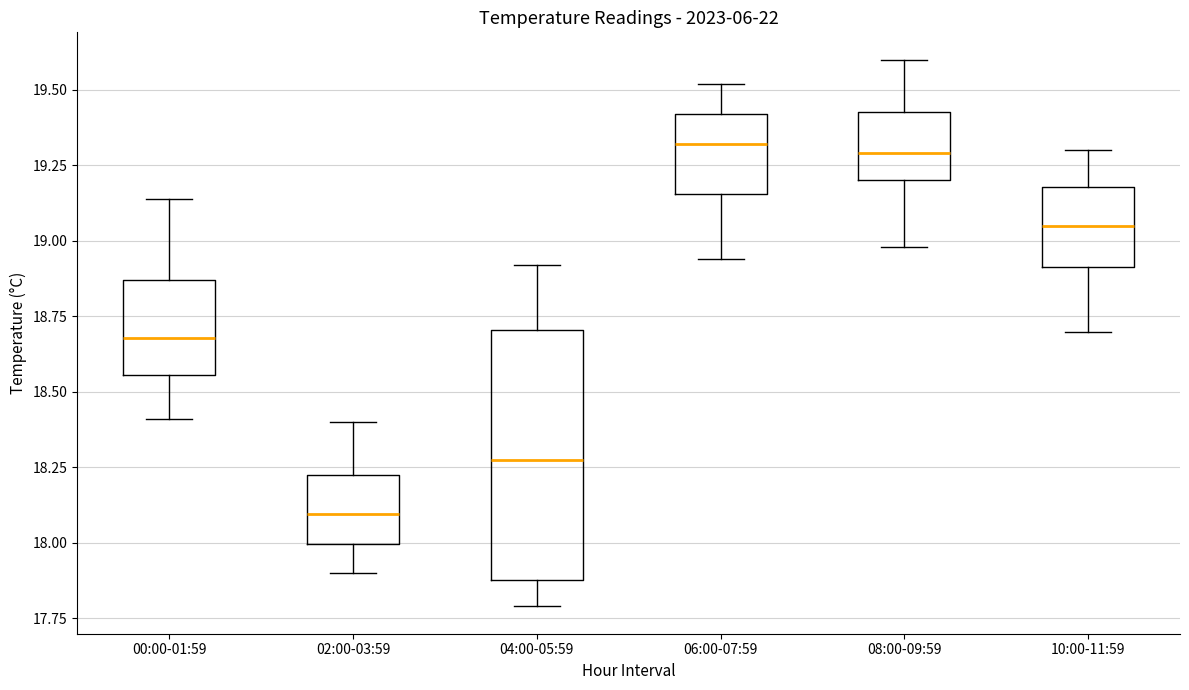

Which box is the tallest, from its lower edge to its upper edge?

04:00-05:59